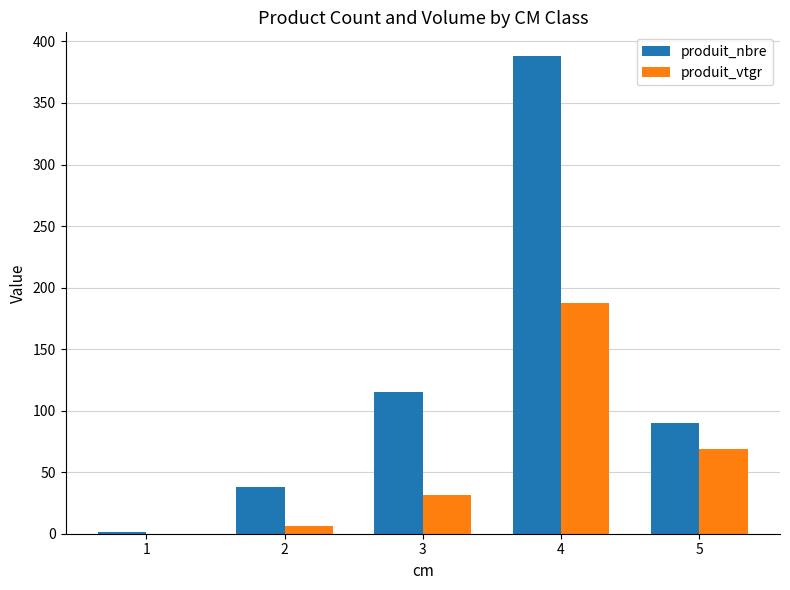

What is the greatest value displayed?

388.0